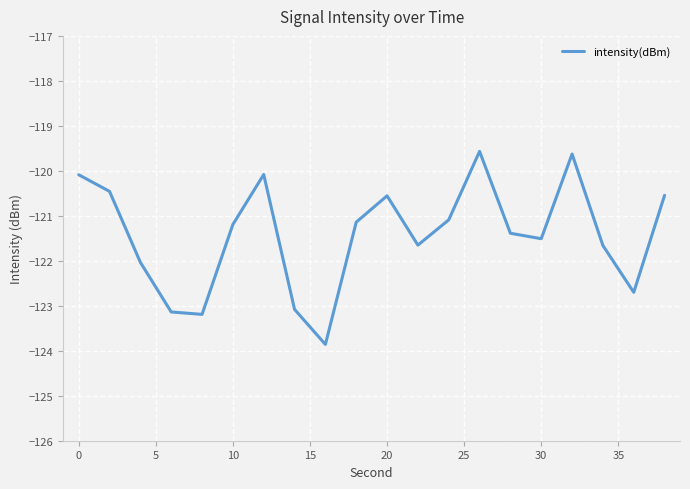

Count the number of data series in this chart.

1